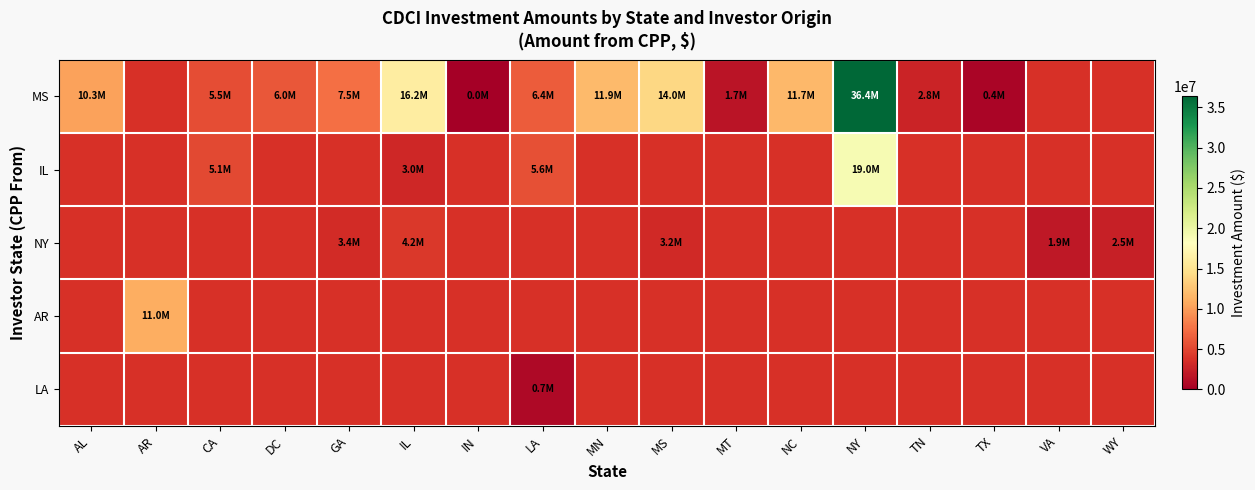

What value does the IL series have at LA?

5645000.0